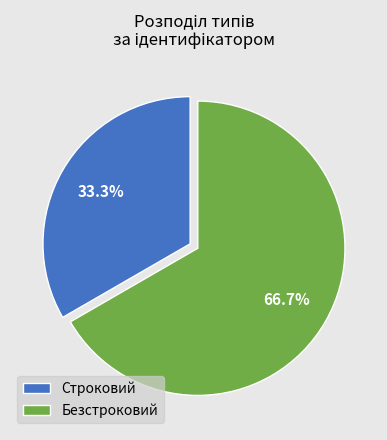

To the nearest percent, what is the average slice percentage?

50%